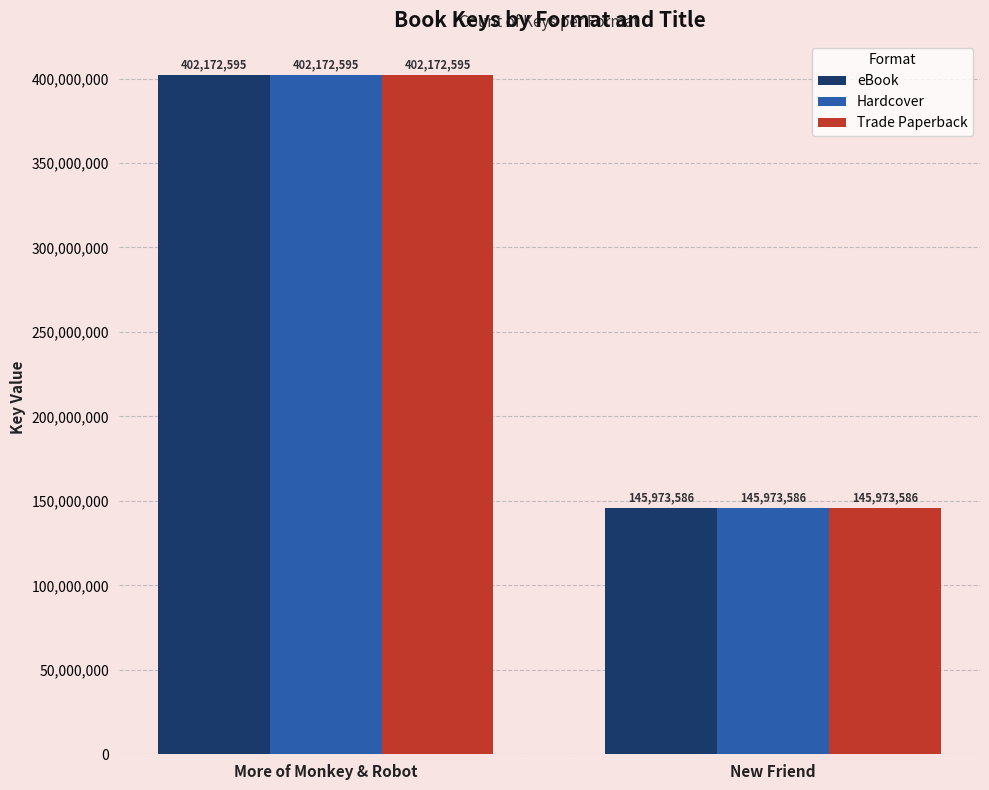

At which label is eBook closest to 274073090?

New Friend